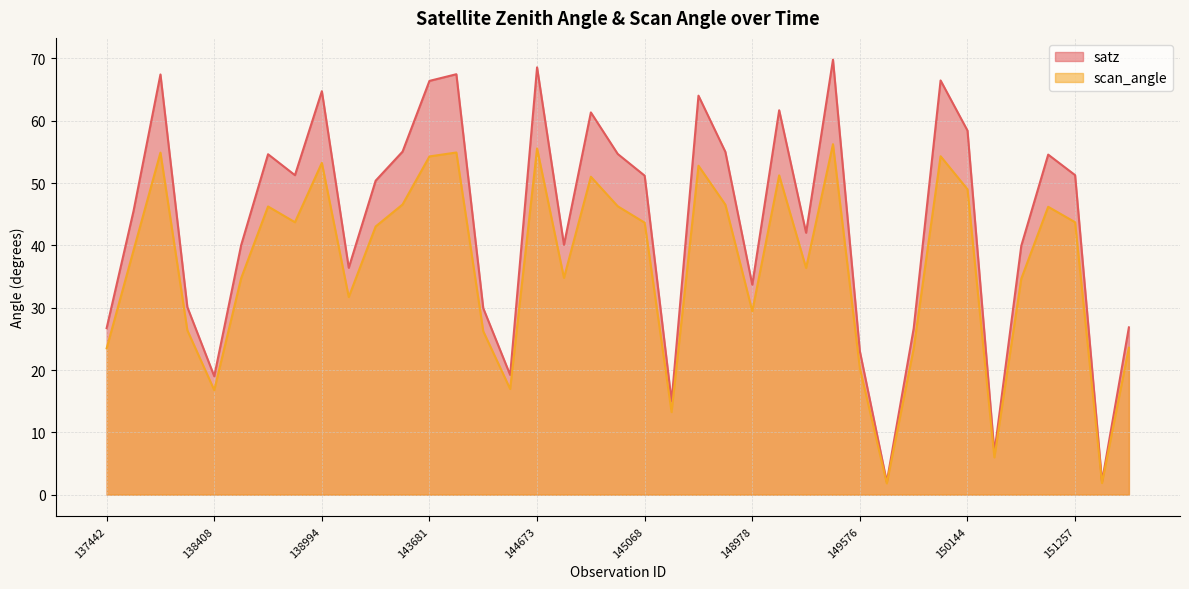

Is it true that satz equals 51.3 at 138809?

True